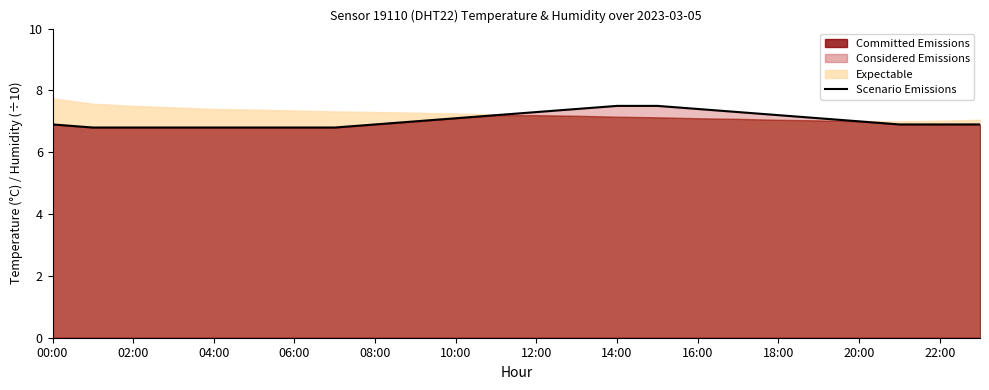

True or false: the data shows 6.9 at 00:00.

True